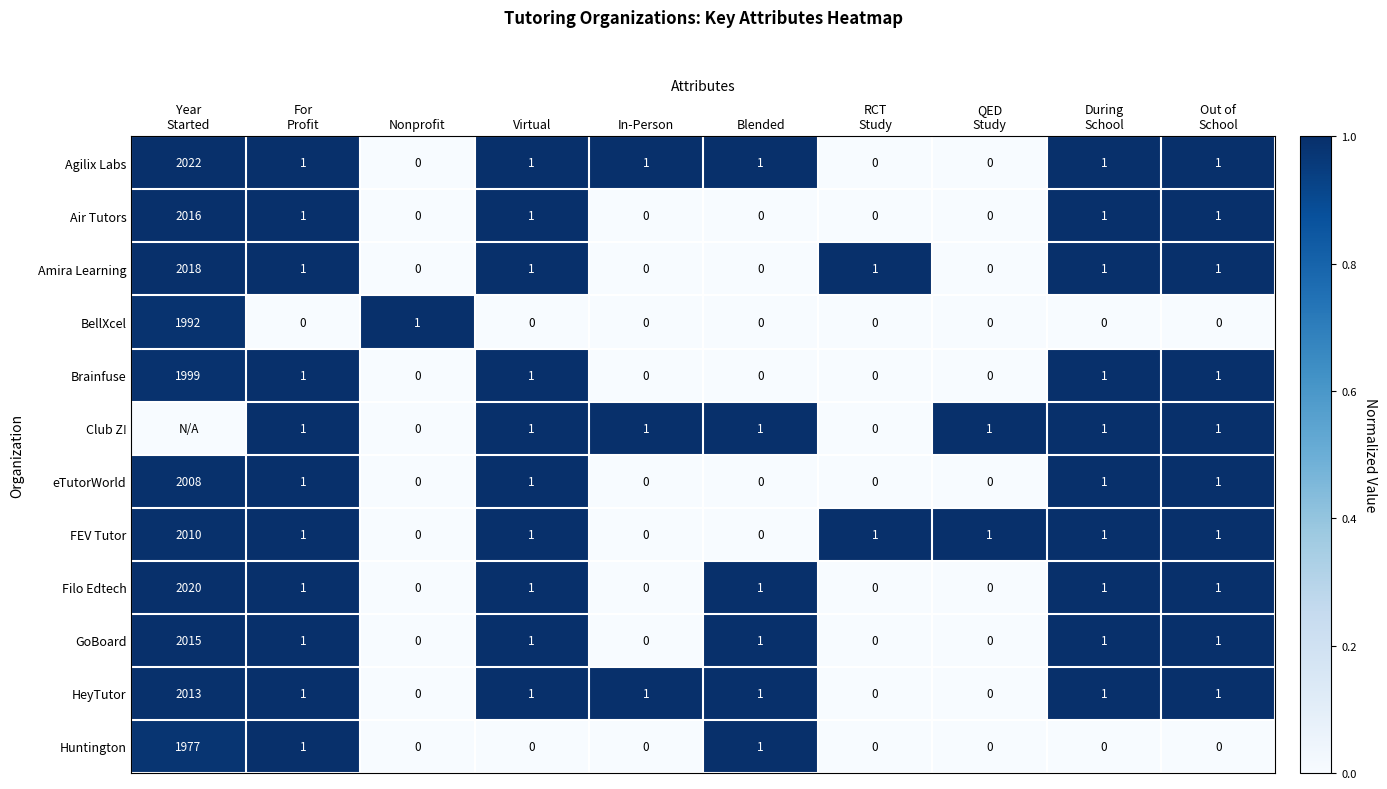

What is the average value of the eTutorWorld series?

201